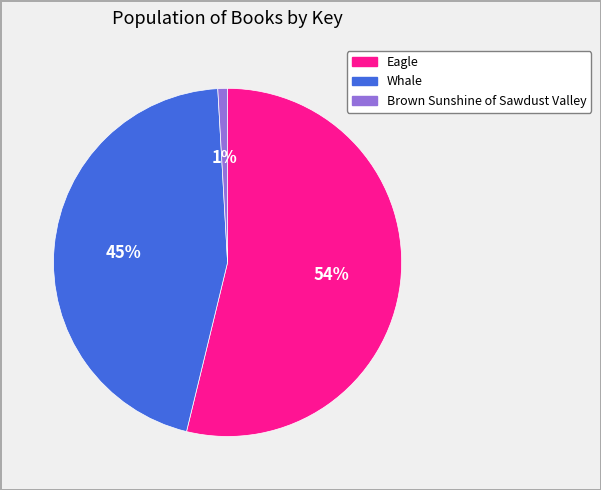

Between Eagle and Whale, which is larger?

Eagle